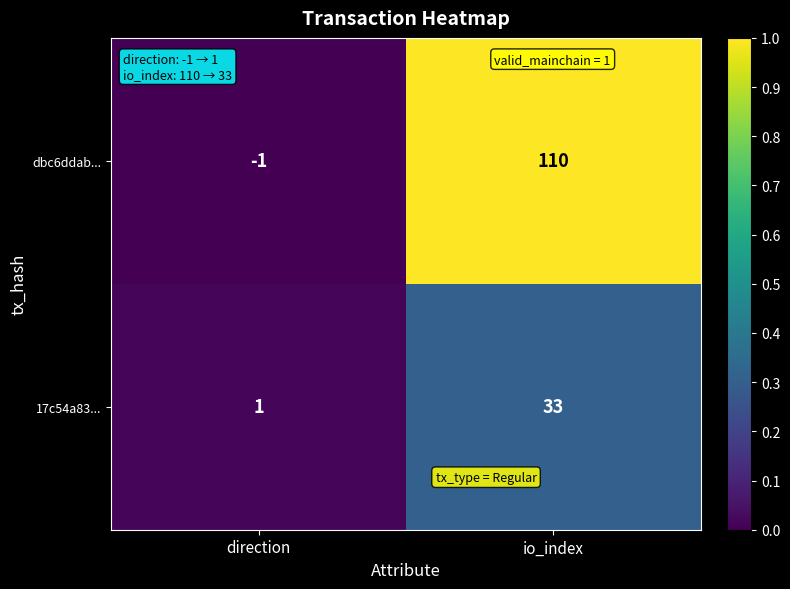

Rank the series by their average value, from highest to lowest.

dbc6ddab..., 17c54a83...